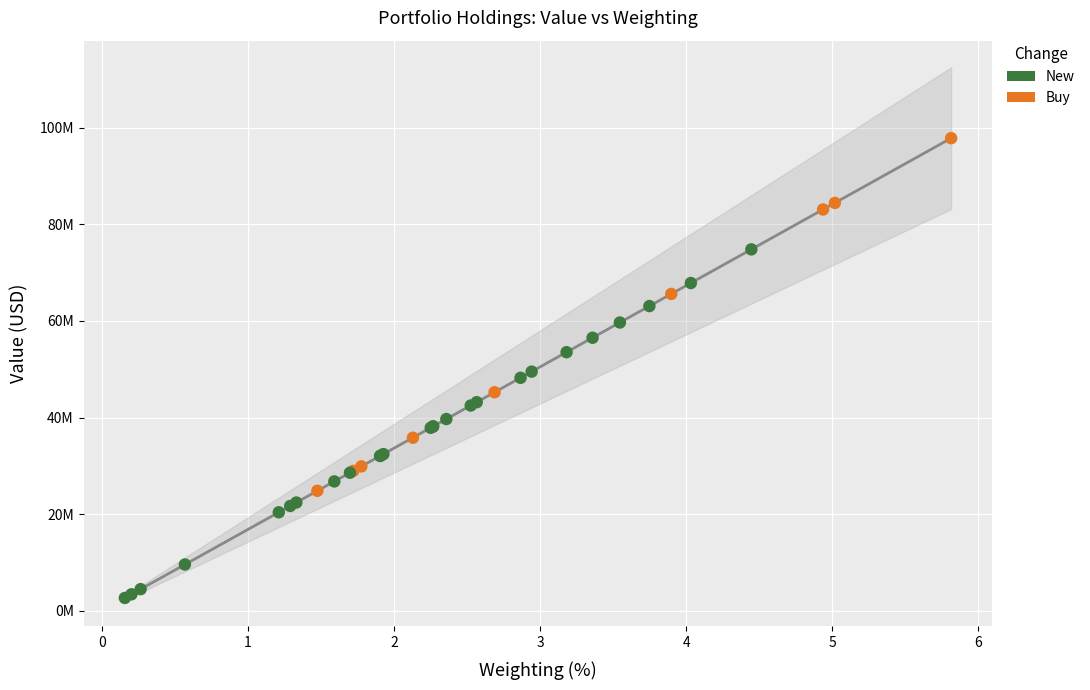

Which series contains the highest Y value?

Buy